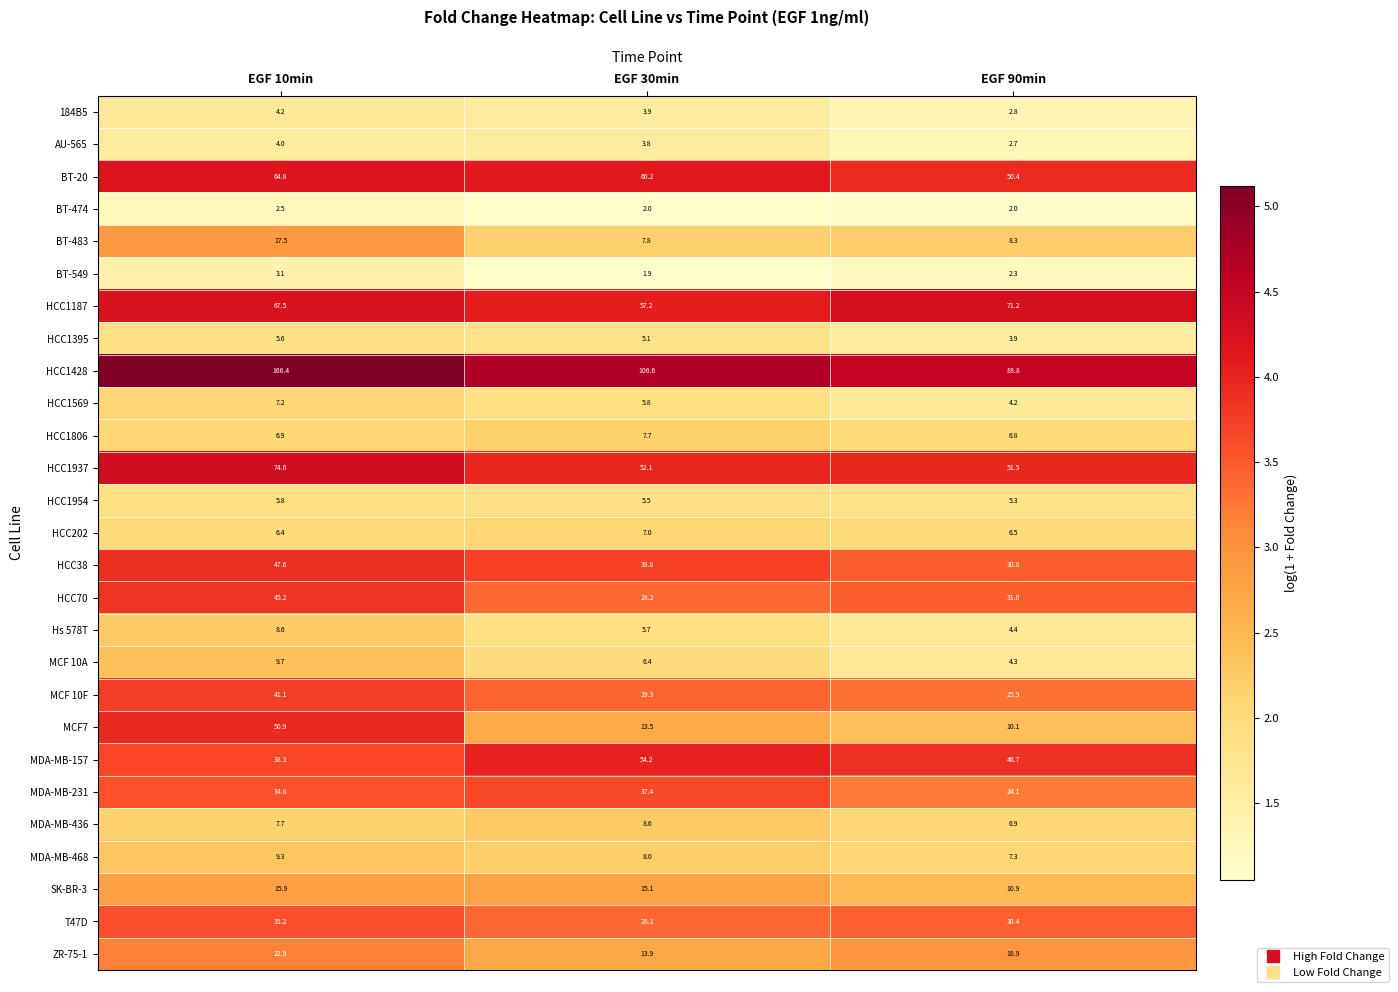

What is the difference between the highest and lowest values at EGF 90min?

86.8